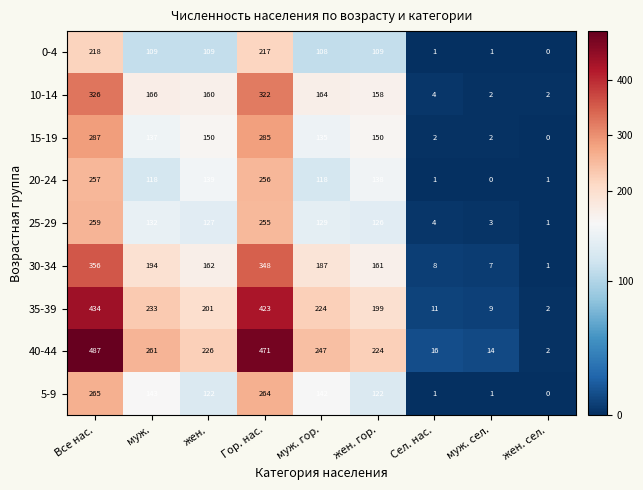

At which category is the sum across all series the highest?

Все нас.